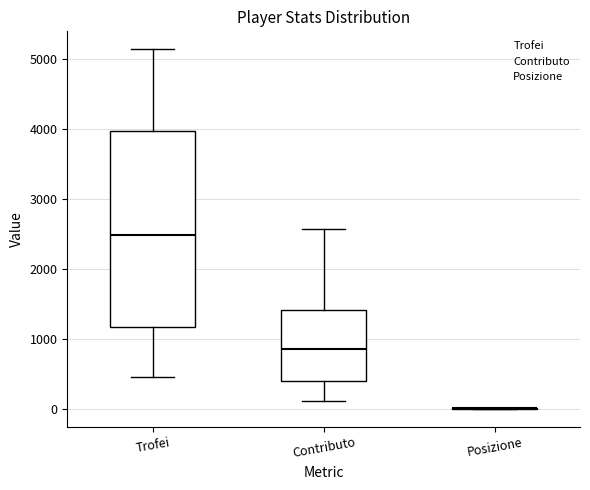

Comparing the boxes themselves (not the whiskers), which one is the tallest?

Trofei